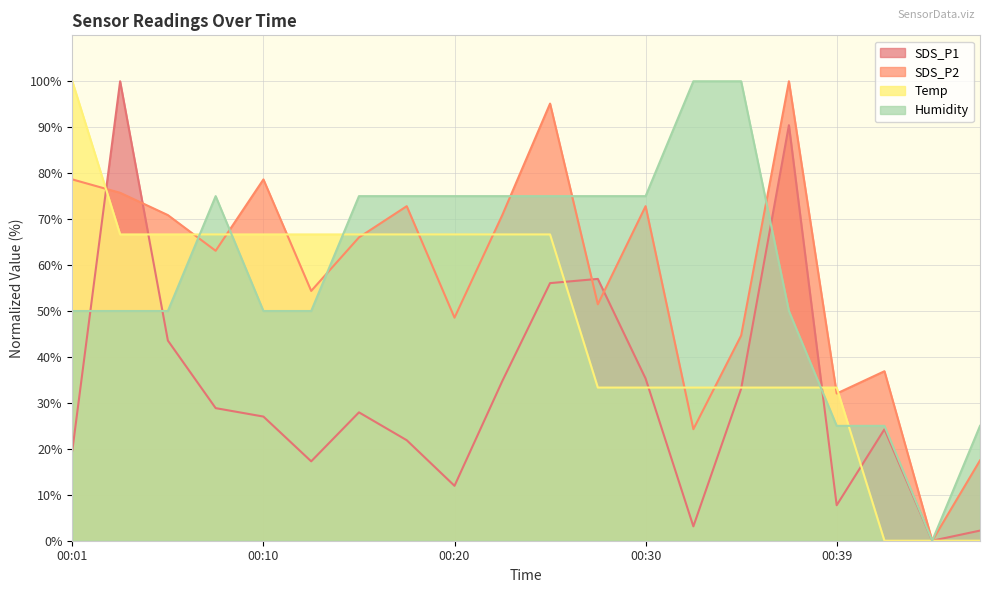

Between 00:08 and 00:20, which series saw the biggest shift?

SDS_P1